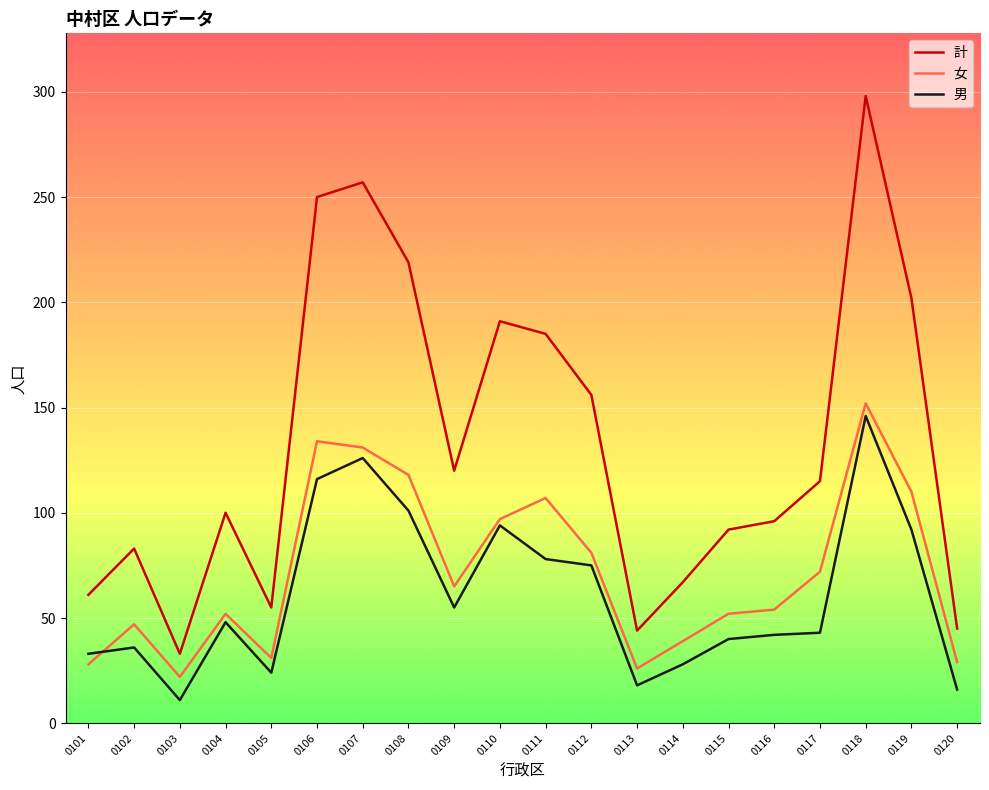

What is the average value of the 男 series?

61